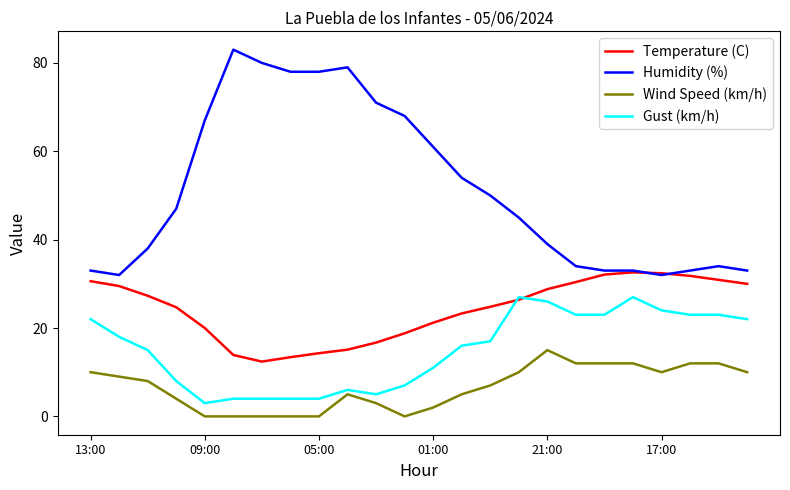

What is the difference between the maximum and minimum values in the Humidity (%) series?

51.0